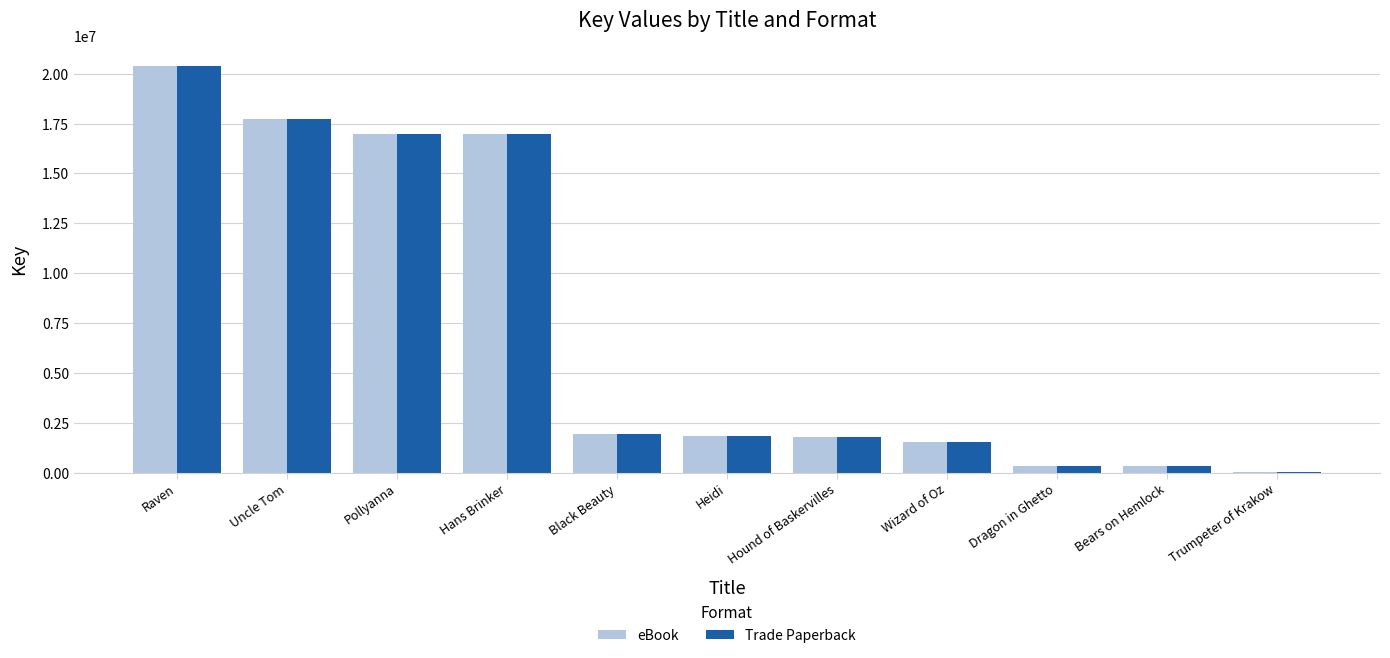

What is the sum of the Trade Paperback values at Wizard of Oz and Uncle Tom?

19262980